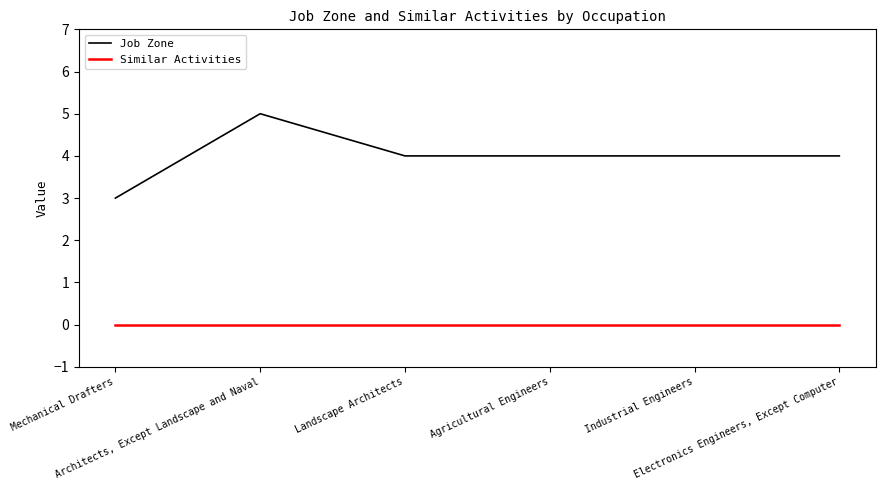

What position from the left is Electronics Engineers, Except Computer?

6